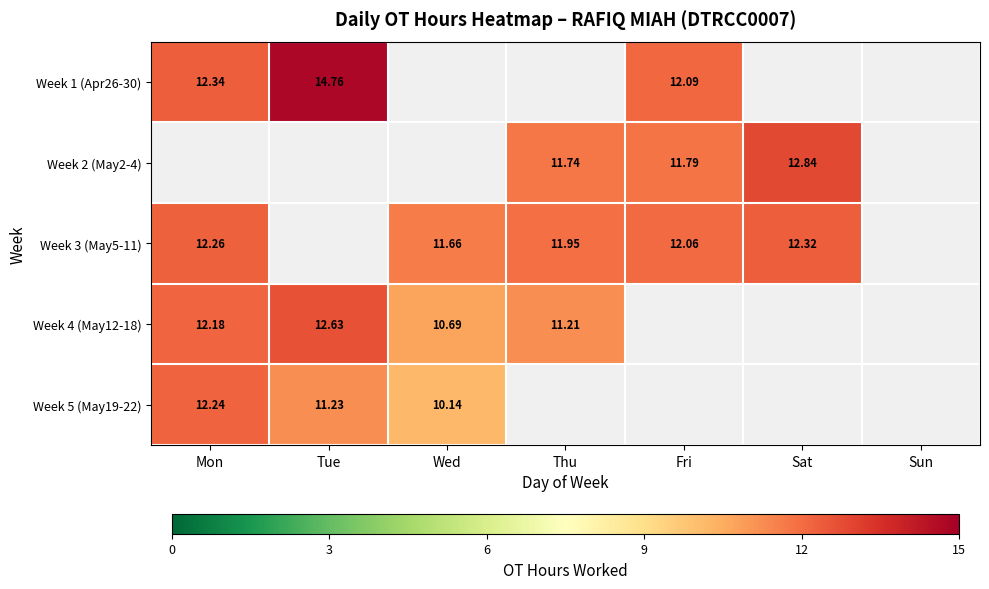

Which has a higher value, Sat or Tue?

Tue